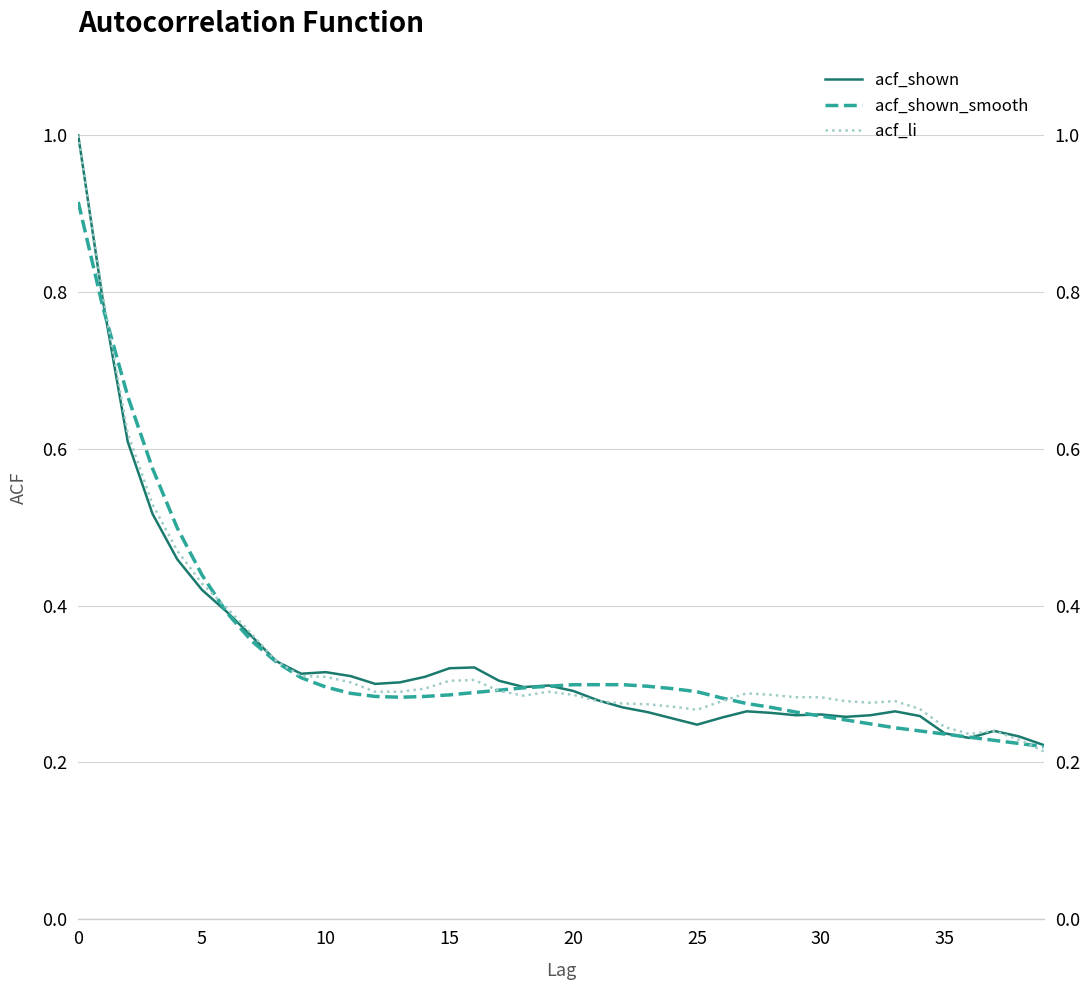

Rank the series at 0 from highest to lowest value.

acf_li, acf_shown, acf_shown_smooth